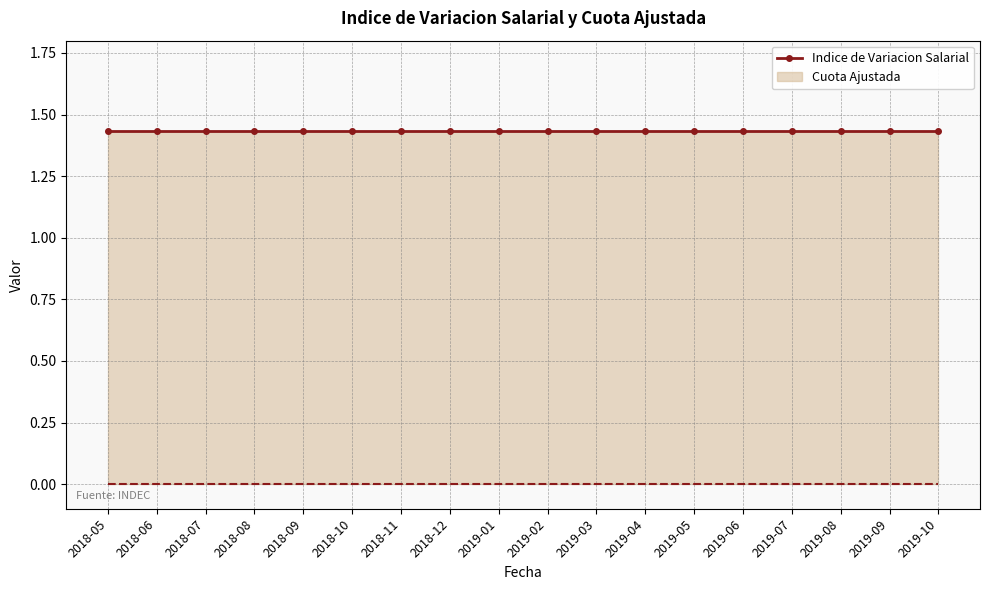

True or false: Indice de Variacion Salarial has a value of 1.4 at 2018-10.

True